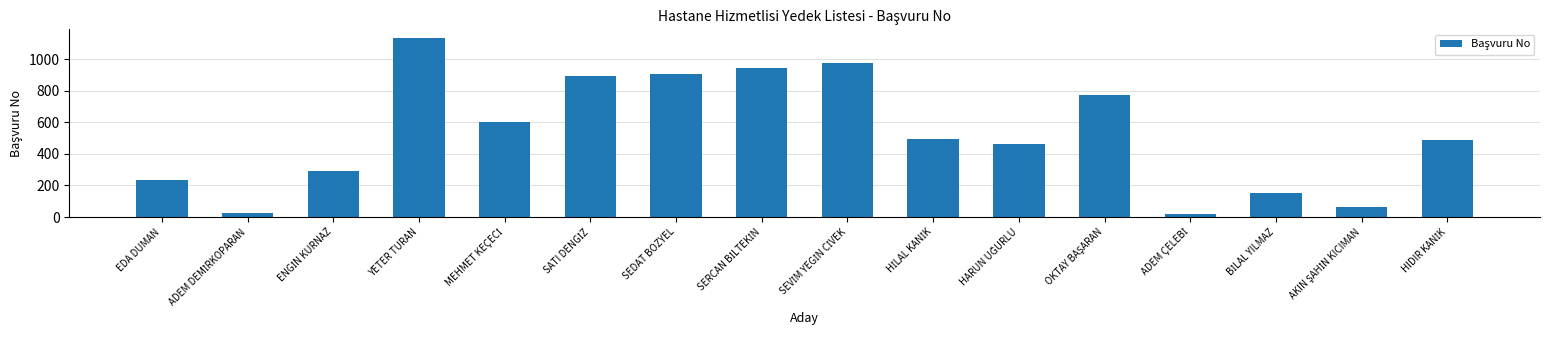

What is the sum of all values?

8454